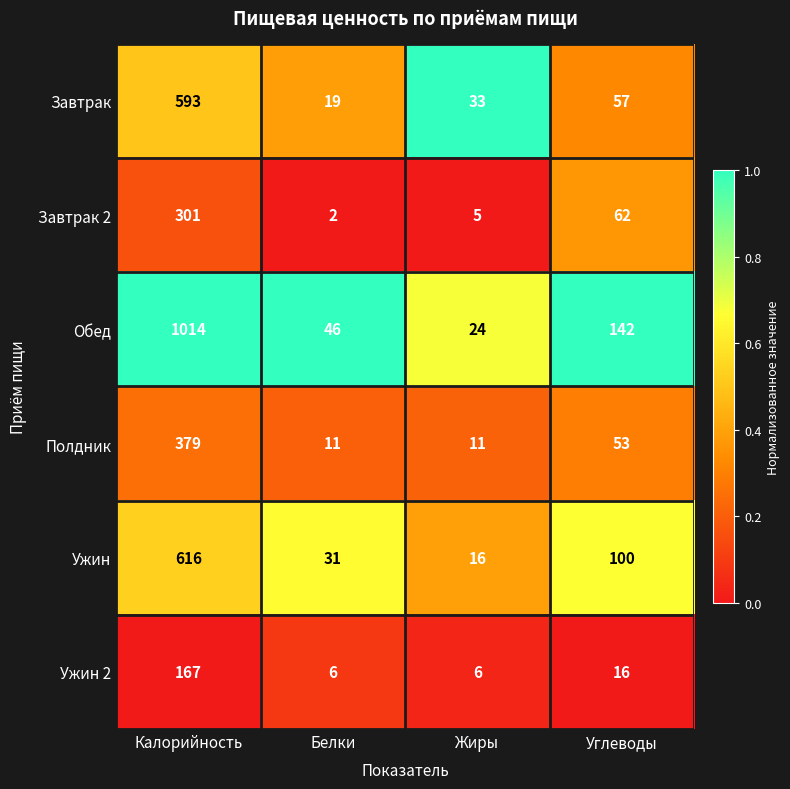

How many series are shown in this chart?

6